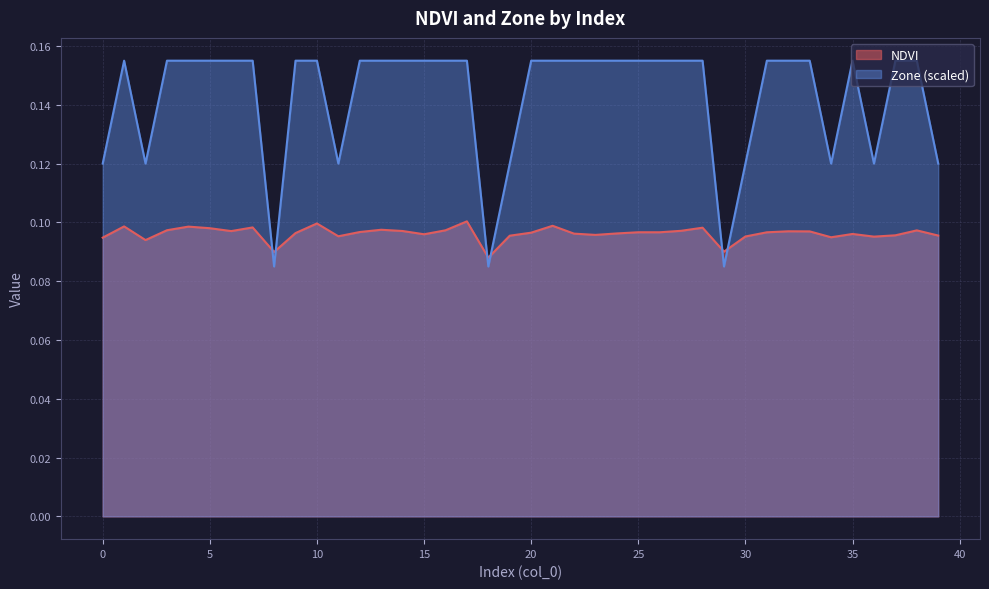

Reading left to right, extract all data points from this chart.

NDVI: 0=0.1	1=0.1	2=0.1	3=0.1	4=0.1	5=0.1	6=0.1	7=0.1	8=0.1	9=0.1	10=0.1	11=0.1	12=0.1	13=0.1	14=0.1	15=0.1	16=0.1	17=0.1	18=0.1	19=0.1	20=0.1	21=0.1	22=0.1	23=0.1	24=0.1	25=0.1	26=0.1	27=0.1	28=0.1	29=0.1	30=0.1	31=0.1	32=0.1	33=0.1	34=0.1	35=0.1	36=0.1	37=0.1	38=0.1	39=0.1
Zone: 0=0.1	1=0.2	2=0.1	3=0.2	4=0.2	5=0.2	6=0.2	7=0.2	8=0.1	9=0.2	10=0.2	11=0.1	12=0.2	13=0.2	14=0.2	15=0.2	16=0.2	17=0.2	18=0.1	19=0.1	20=0.2	21=0.2	22=0.2	23=0.2	24=0.2	25=0.2	26=0.2	27=0.2	28=0.2	29=0.1	30=0.1	31=0.2	32=0.2	33=0.2	34=0.1	35=0.2	36=0.1	37=0.2	38=0.2	39=0.1